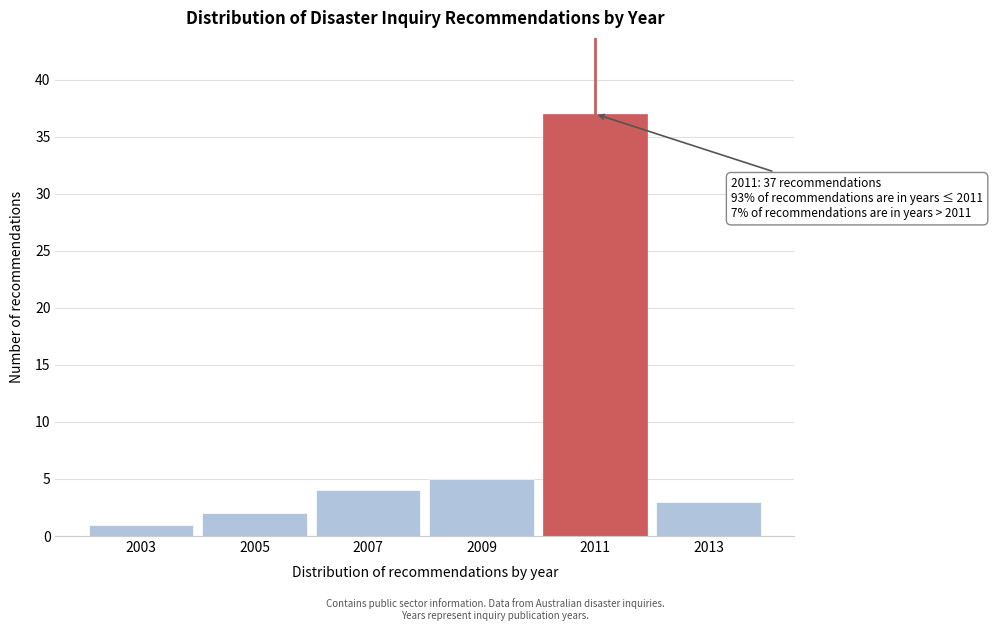

Reading left to right, extract all data points from this chart.

2003=1	2005=2	2007=4	2009=5	2011=37	2013=3